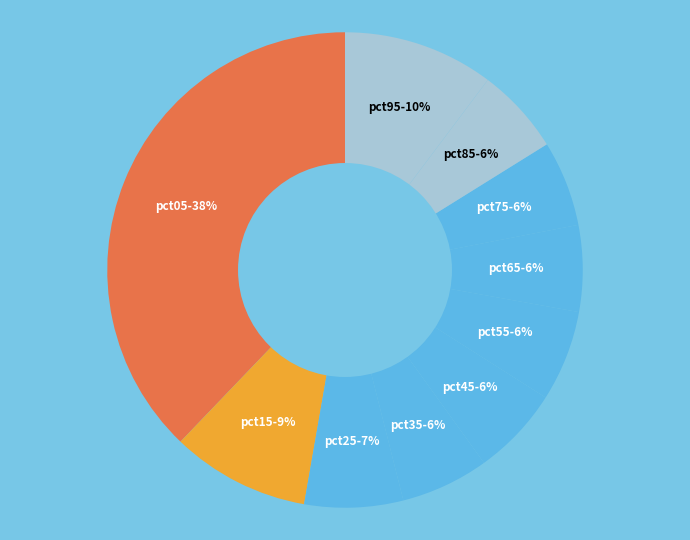

To the nearest percent, what percentage of the pie is pct55?

6%